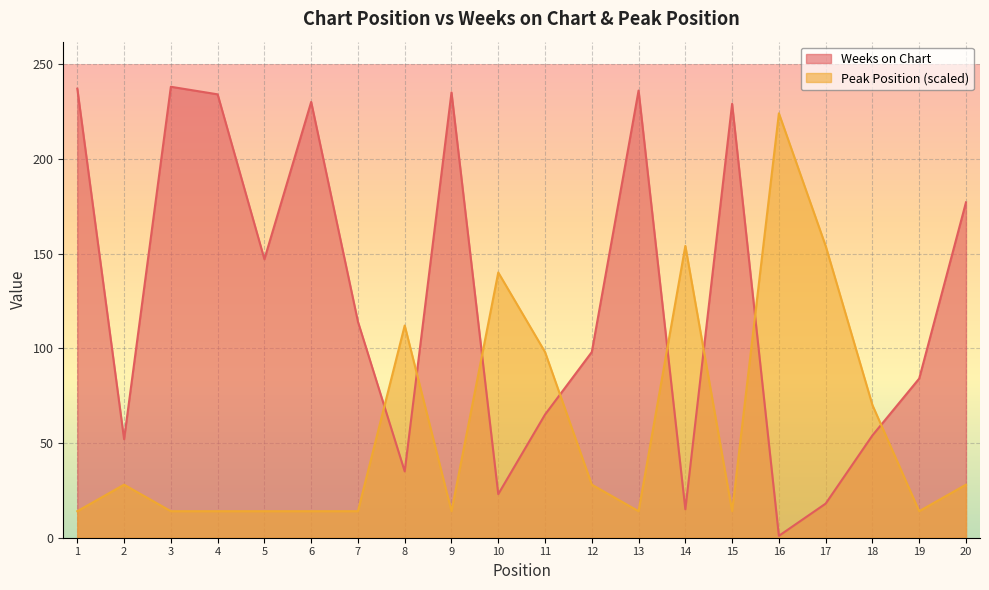

How many values in the Peak Position series exceed 28?

7